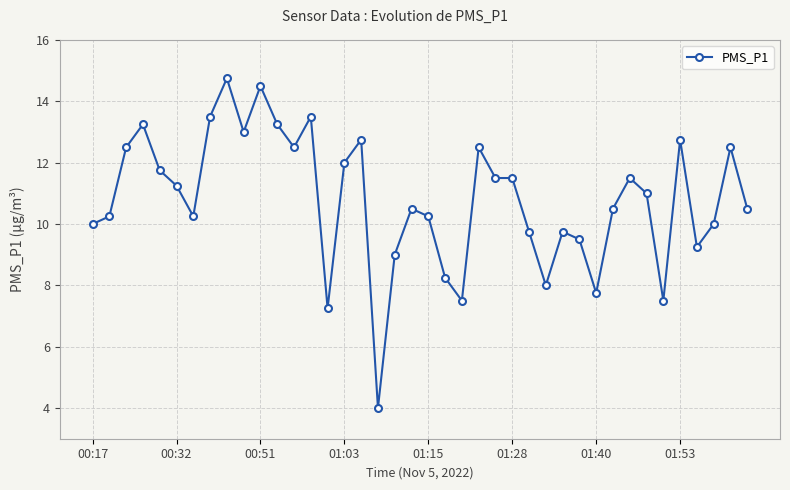

What is the value of the 30th point from the left?

9.5